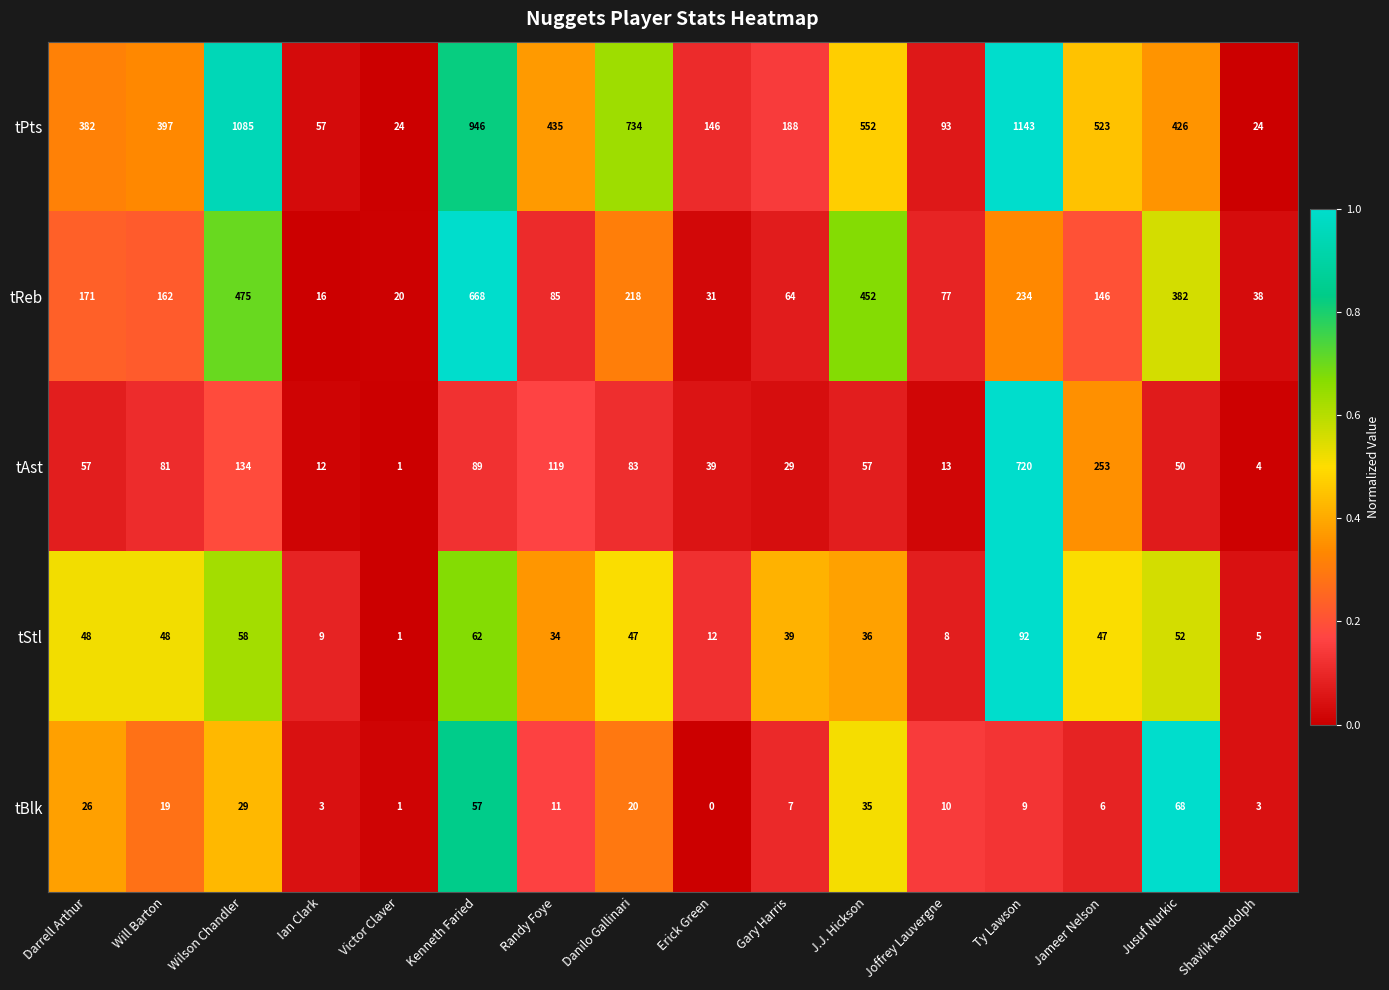

At which label does tAst reach its minimum?

Victor Claver